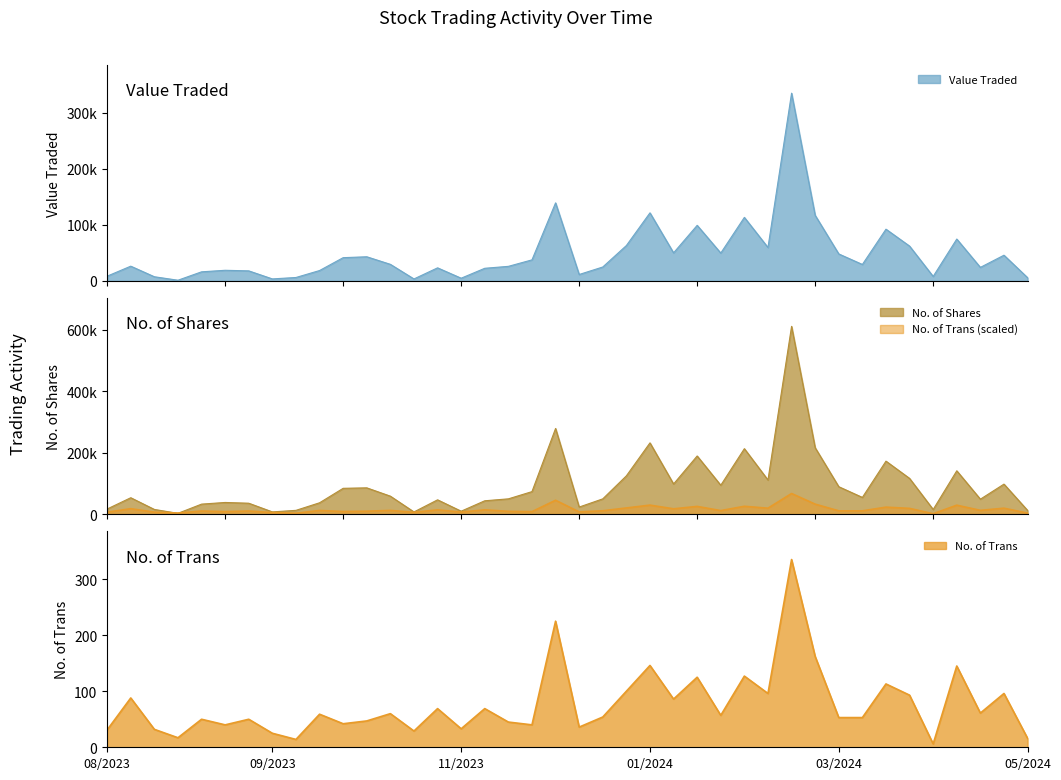

True or false: No. of Shares and No. of Trans cross at least once.

False